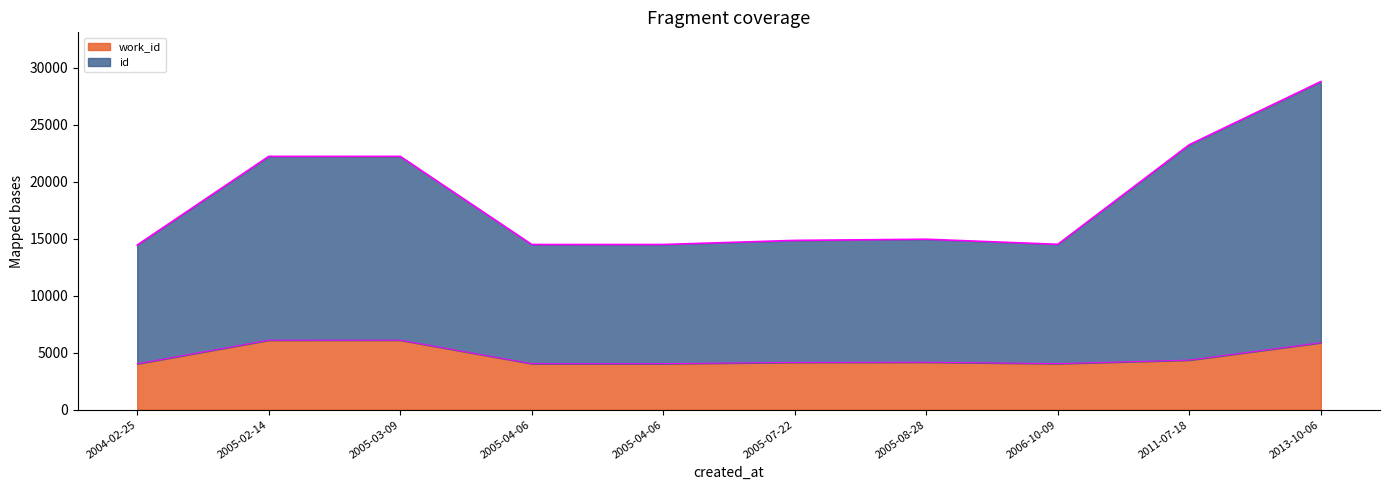

At 2005-04-06, list the series in order from largest to smallest.

id, work_id